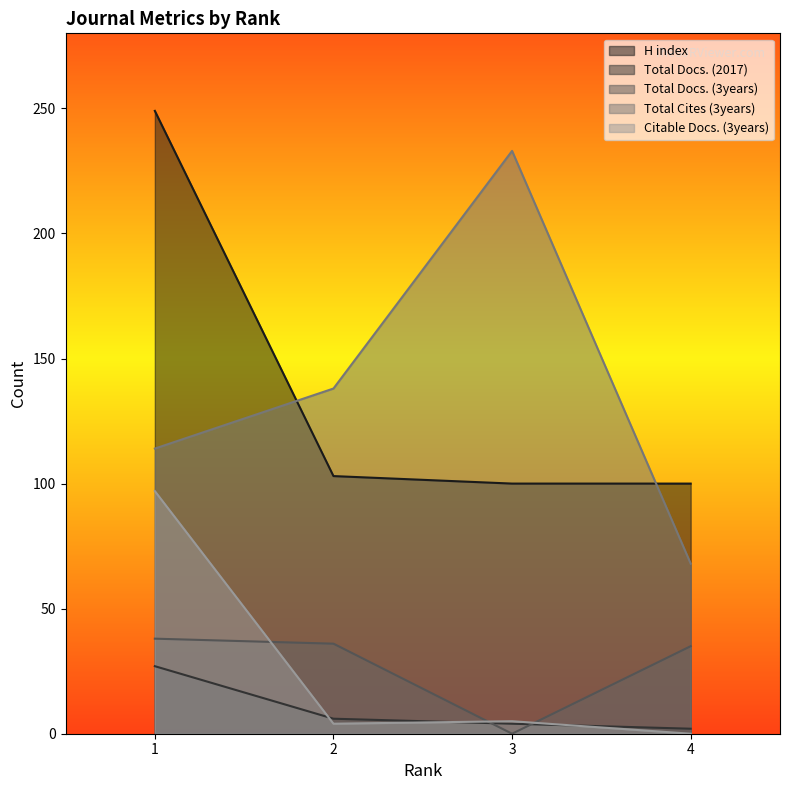

Does the chart have visible grid lines?

No